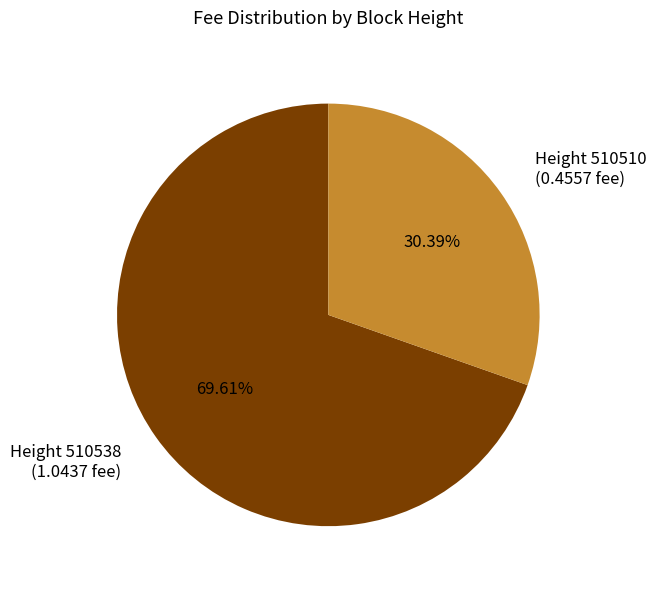

Between Height 510538 (1.0437 fee) and Height 510510 (0.4557 fee), which is larger?

Height 510538 (1.0437 fee)